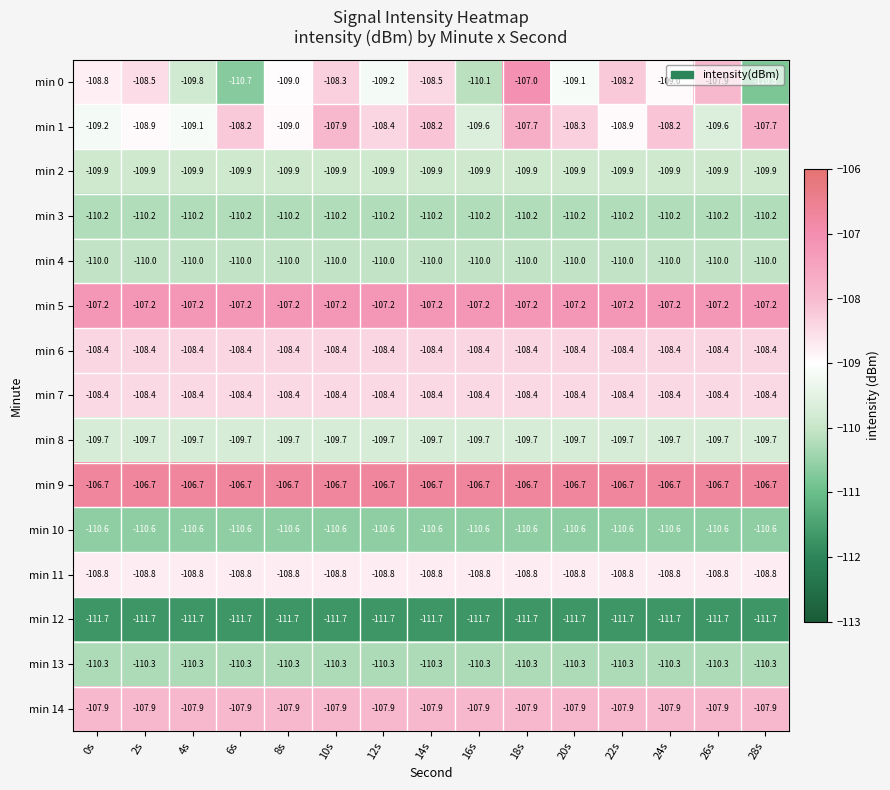

Is it true that min 8 equals -109.7 at 18s?

True